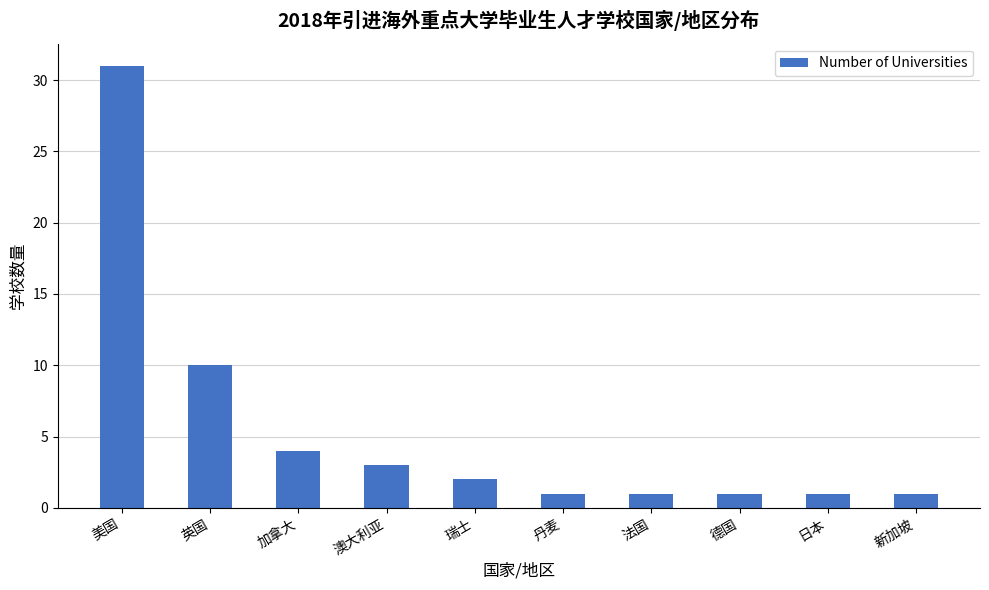

What is the change in value from 加拿大 to 澳大利亚?

-1